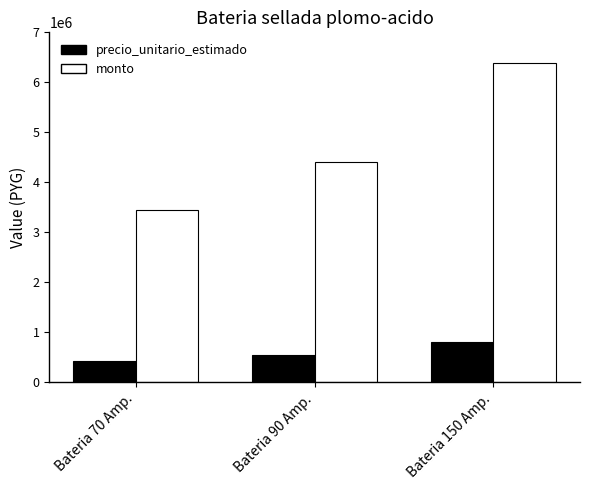

What value does the precio_unitario_estimado series have at Bateria 150 Amp., to the nearest 10?

798000